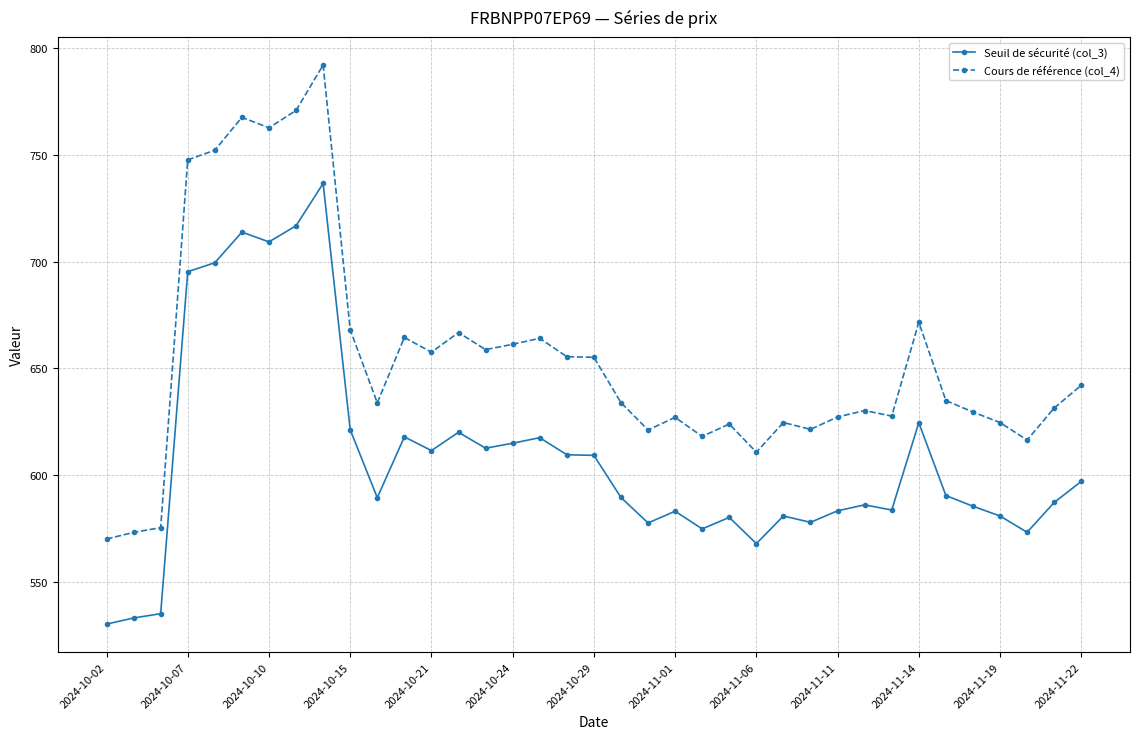

What is the value of the Cours de référence (col_4) point at the 22nd from the left?

627.1